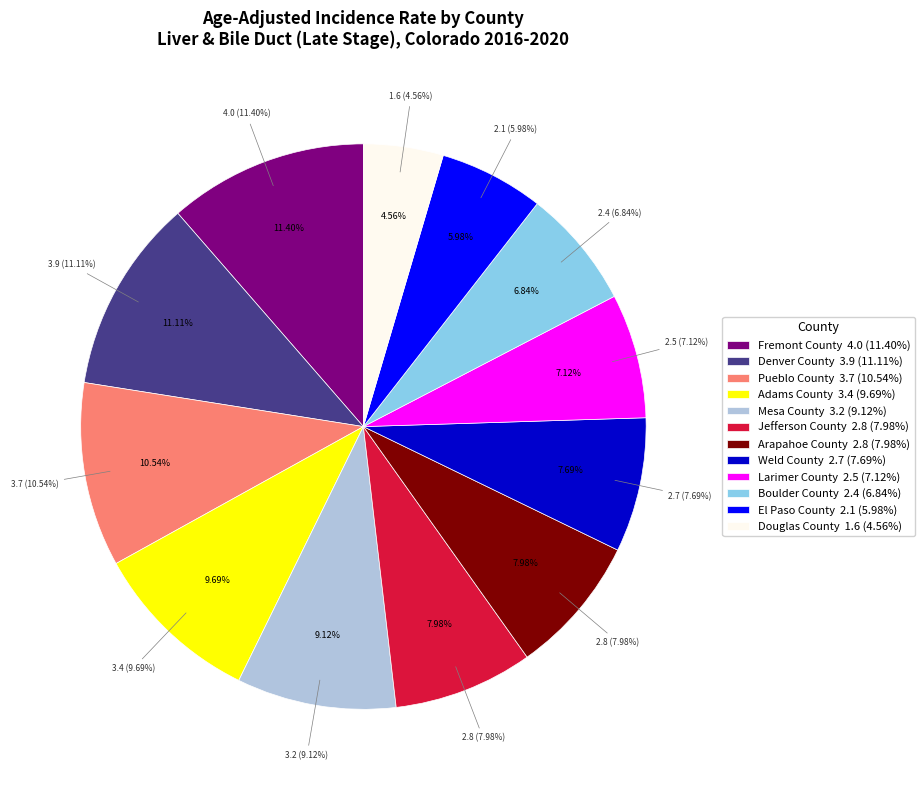

Is there a majority slice in this chart?

No